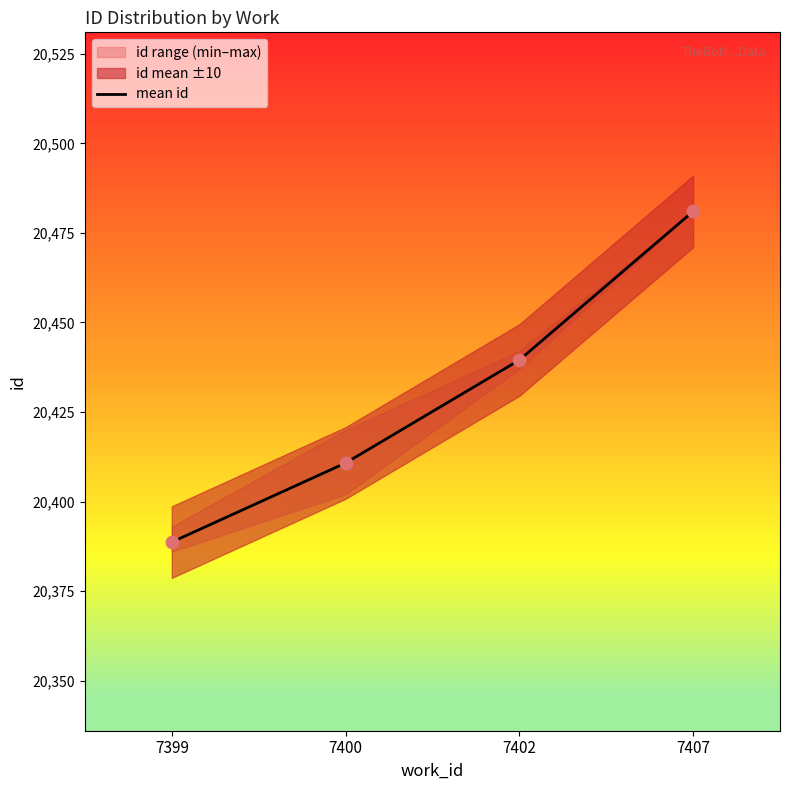

Approximately how many times larger is the value at 7402 compared to 7400?

1.0